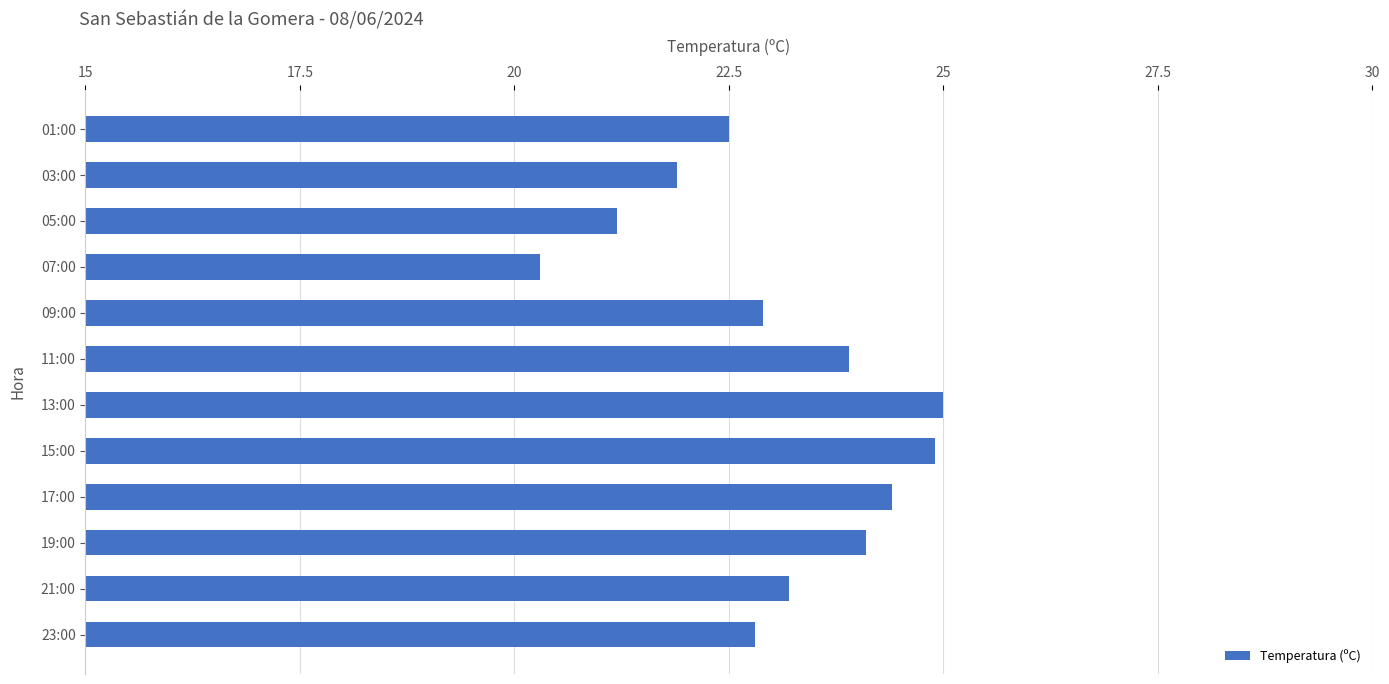

How many series are shown in this chart?

1